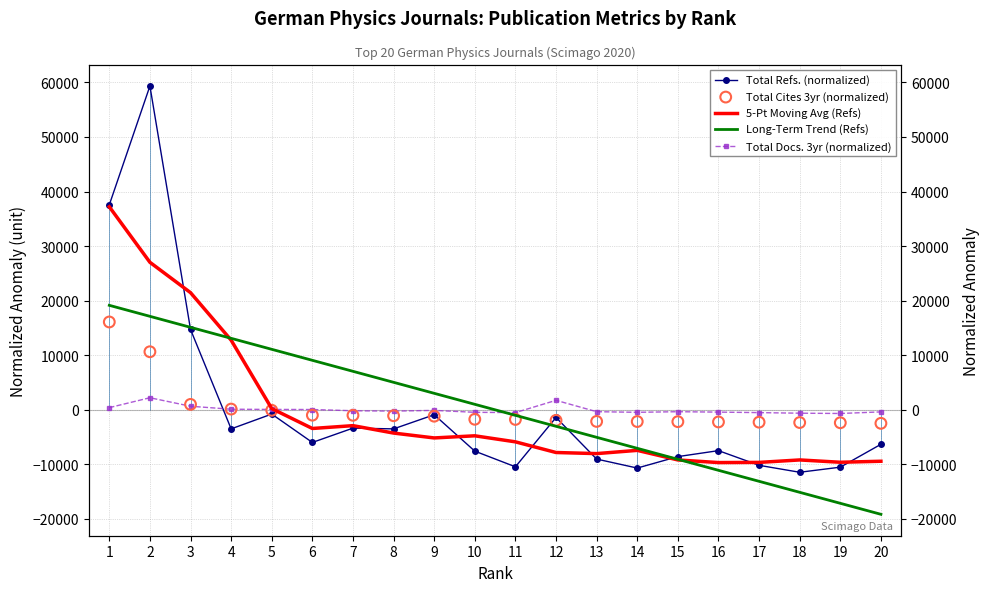

Which series has the largest Y range (max minus min)?

Total Refs. (normalized)